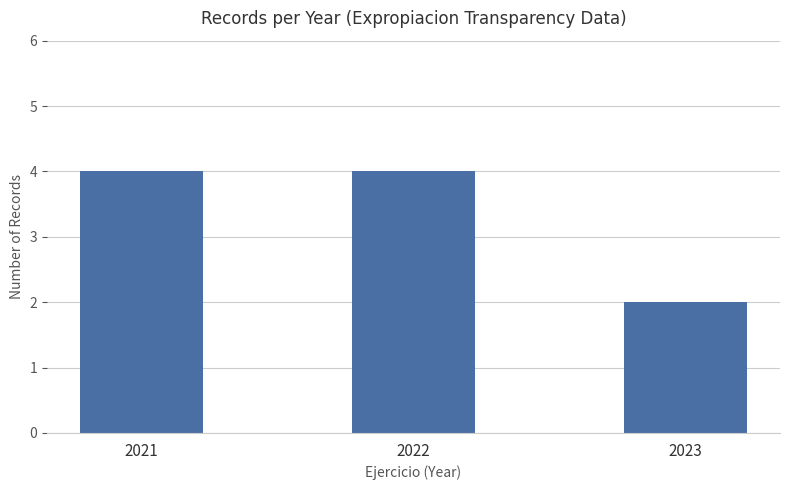

What is the sum of all values?

10